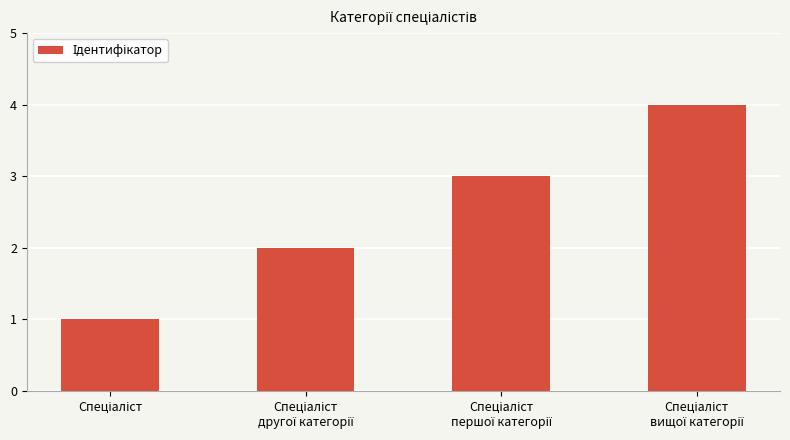

What is the sum of all values?

10